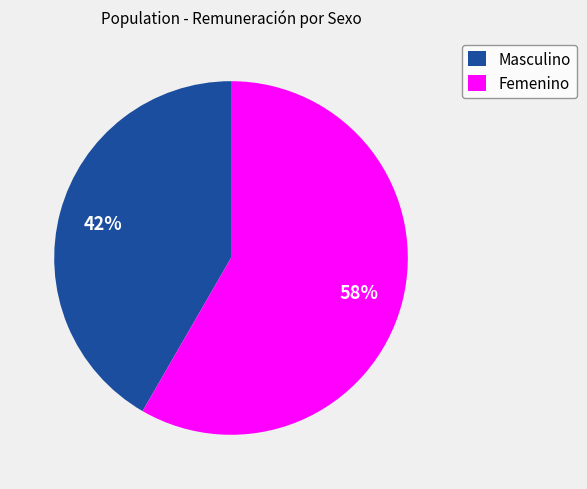

To the nearest percent, what is the combined percentage of Masculino and Femenino?

100%